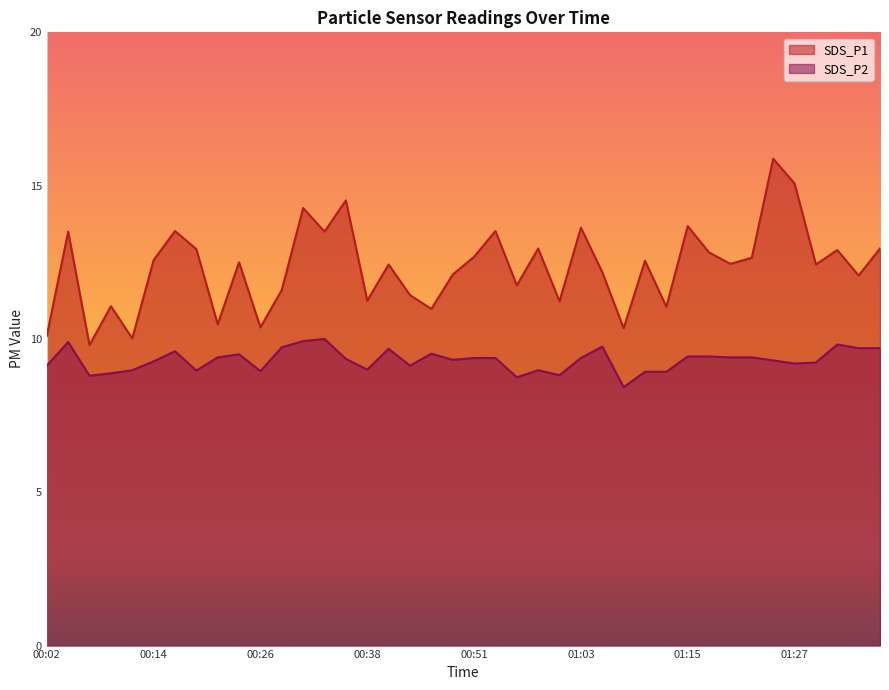

What is the label of the 24th point from the left?

00:58